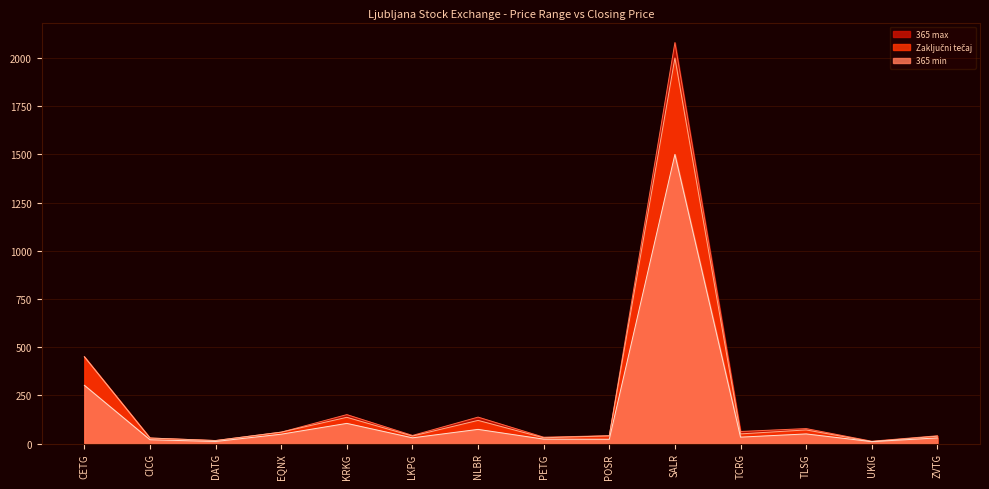

What is the difference between the maximum and second lowest values in the Zaključni tečaj series?

1984.6